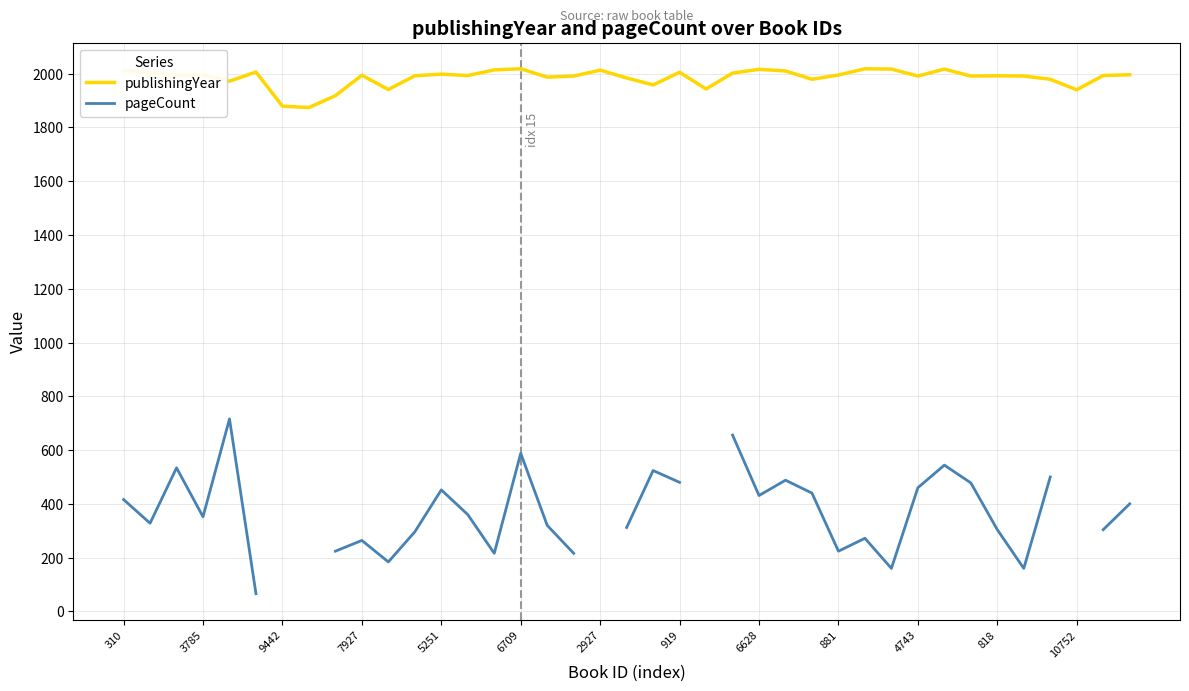

Count the number of categories in the chart.

39